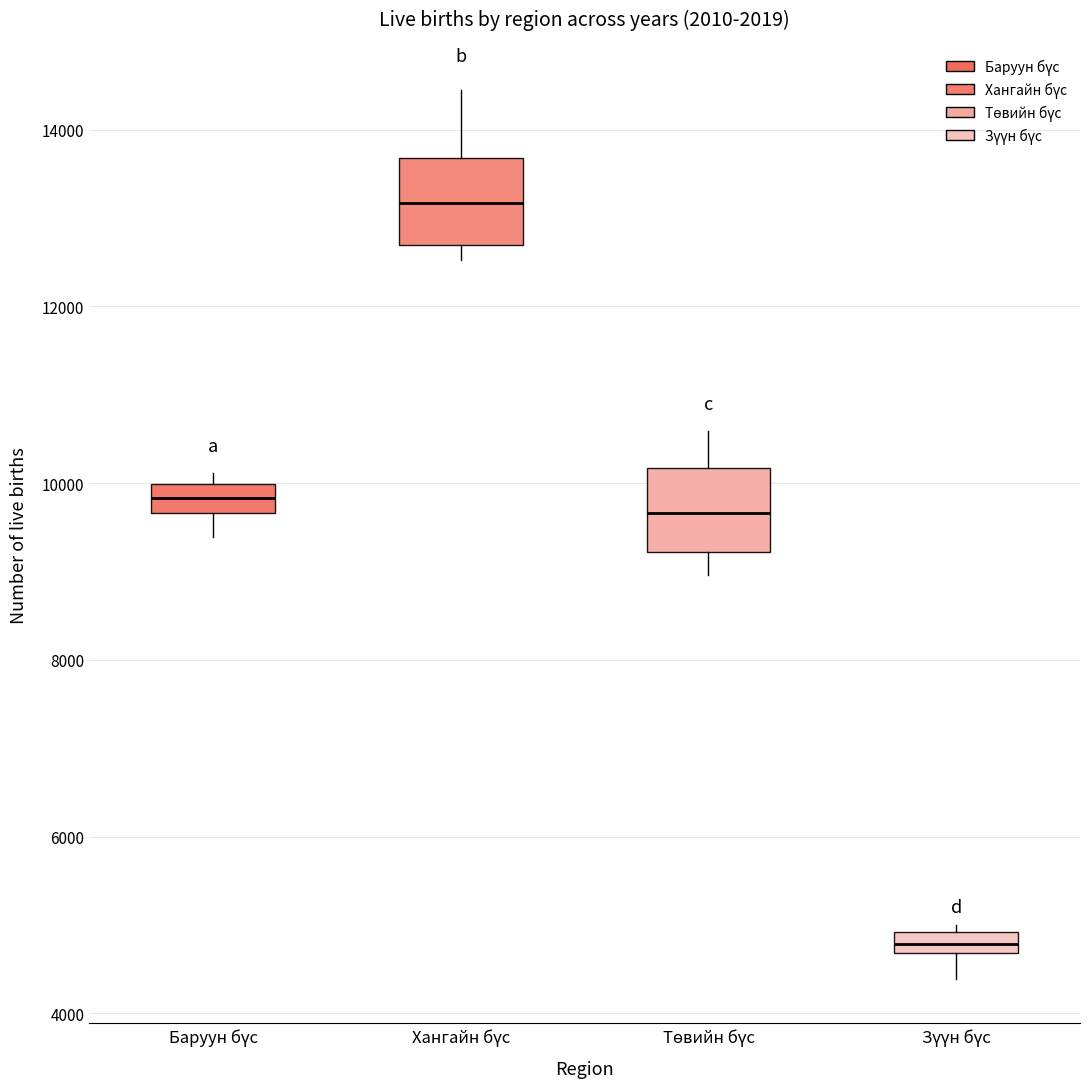

Which box's median line is the lowest?

Зүүн бүс